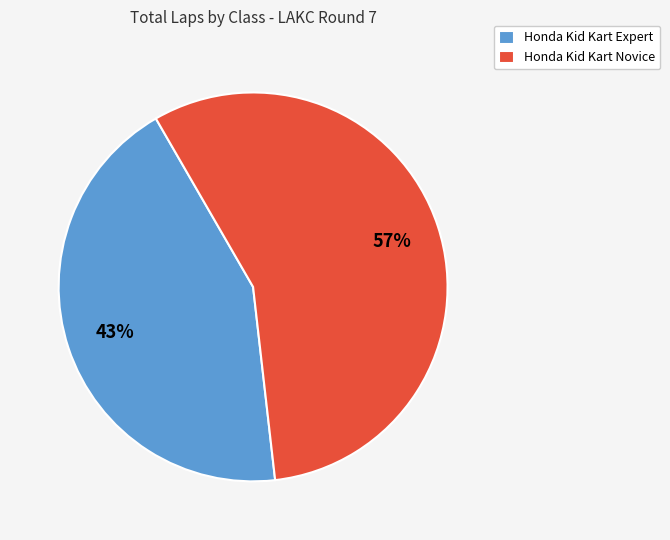

How many slices are in this pie chart?

2